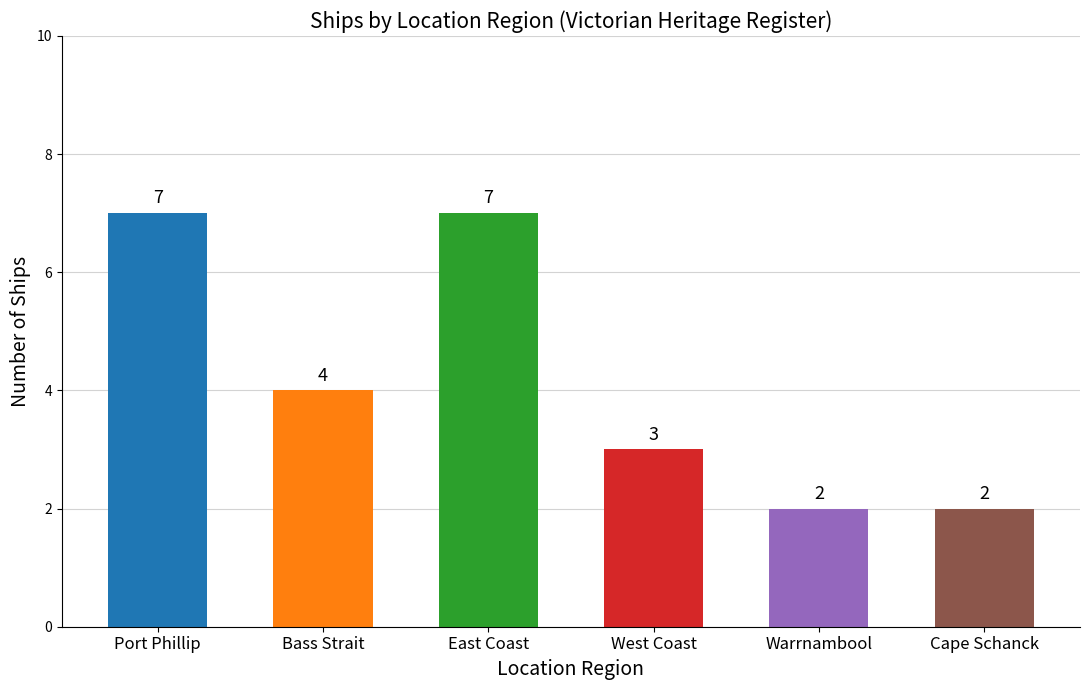

The chart shows a value of 11 at Port Phillip. True or false?

False